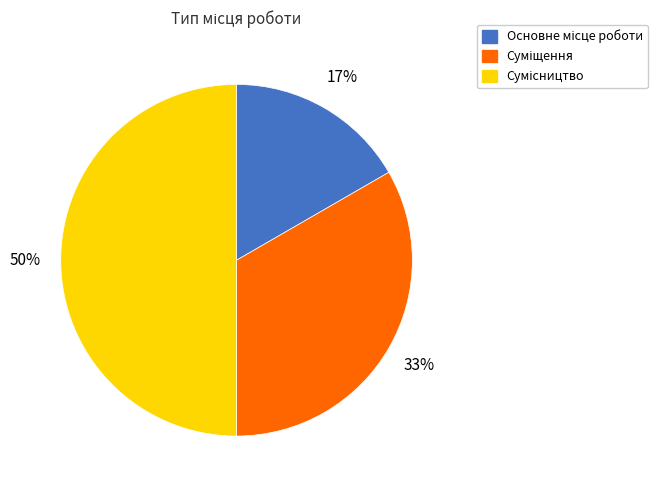

Count the number of slices in the pie.

3